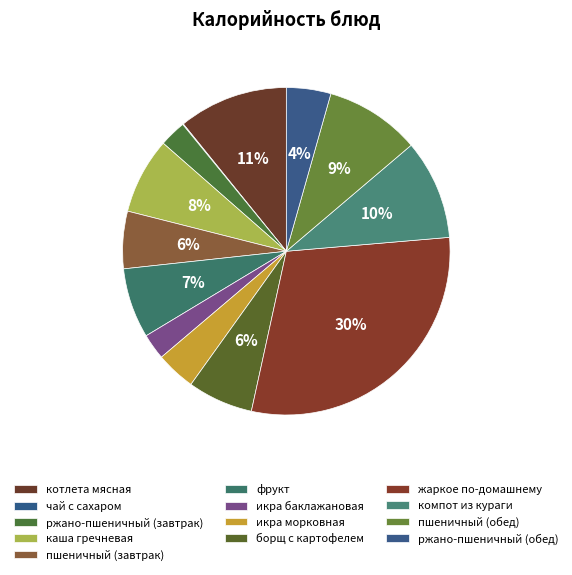

Which slice is the smallest?

чай с сахаром